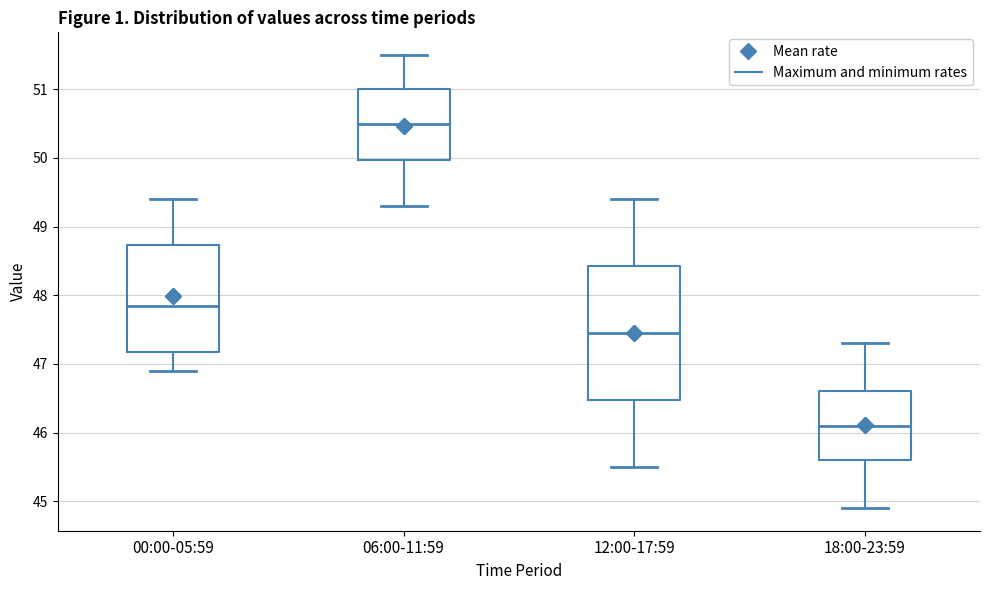

Which box has the highest median line?

06:00-11:59